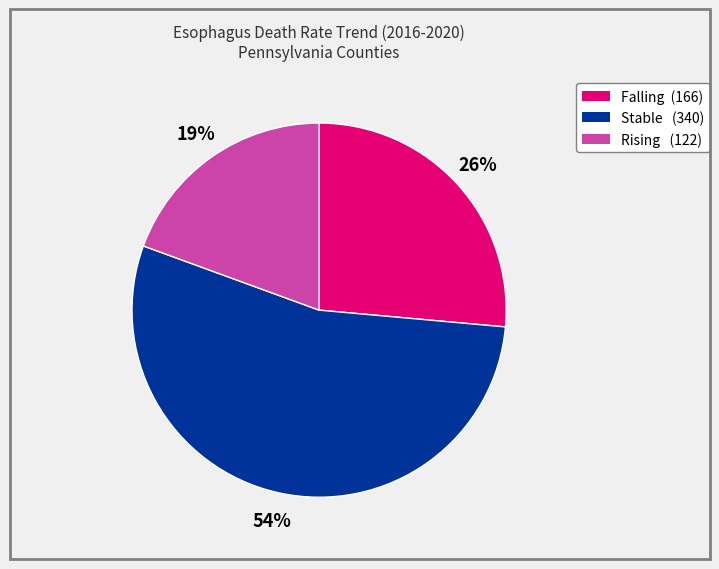

To the nearest percent, what is the difference between the largest and smallest slice percentages?

35%